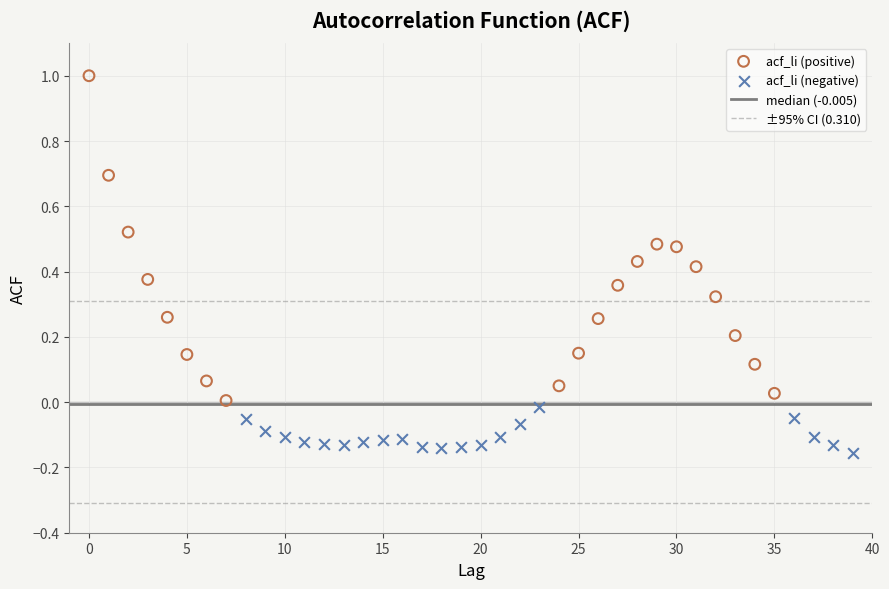

Which series contains the highest Y value?

acf_li (positive)